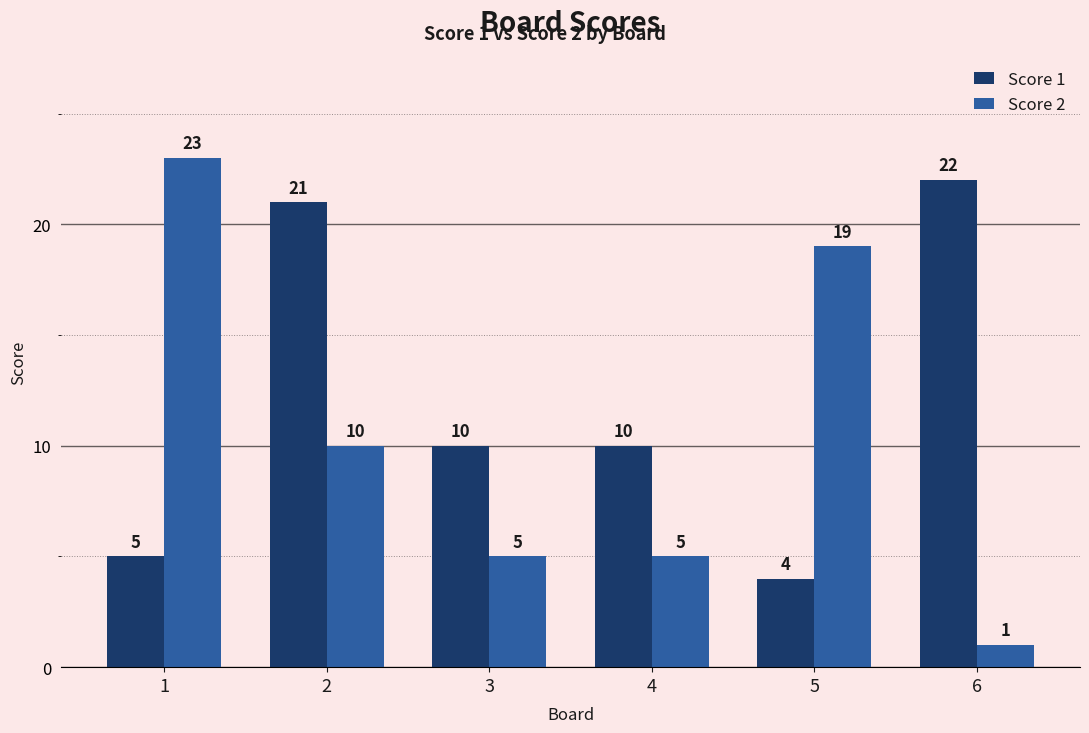

What is the difference between the highest and lowest values at 3?

5